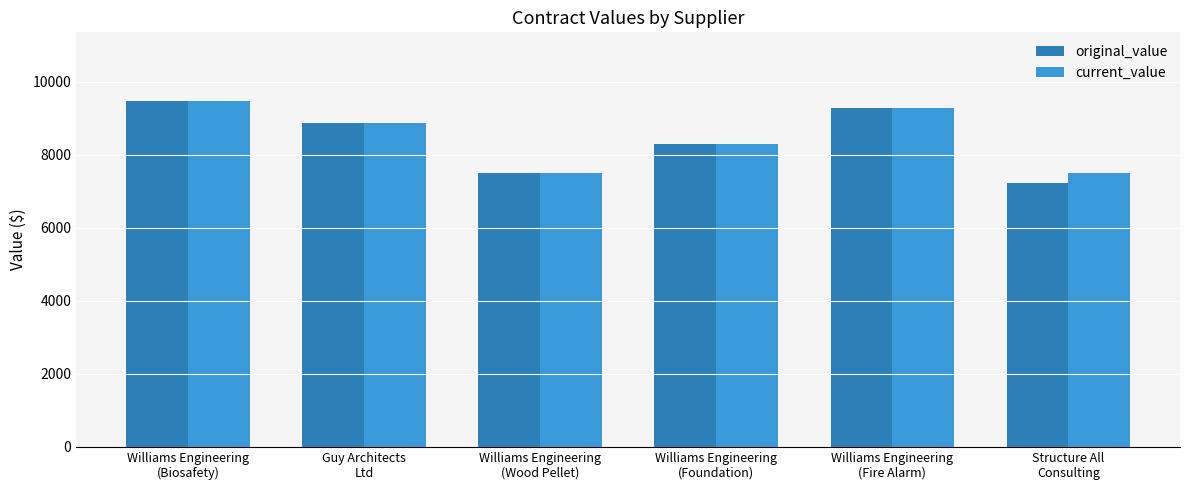

Where is current_value nearest to the value 8470?

Williams Engineering
(Foundation)